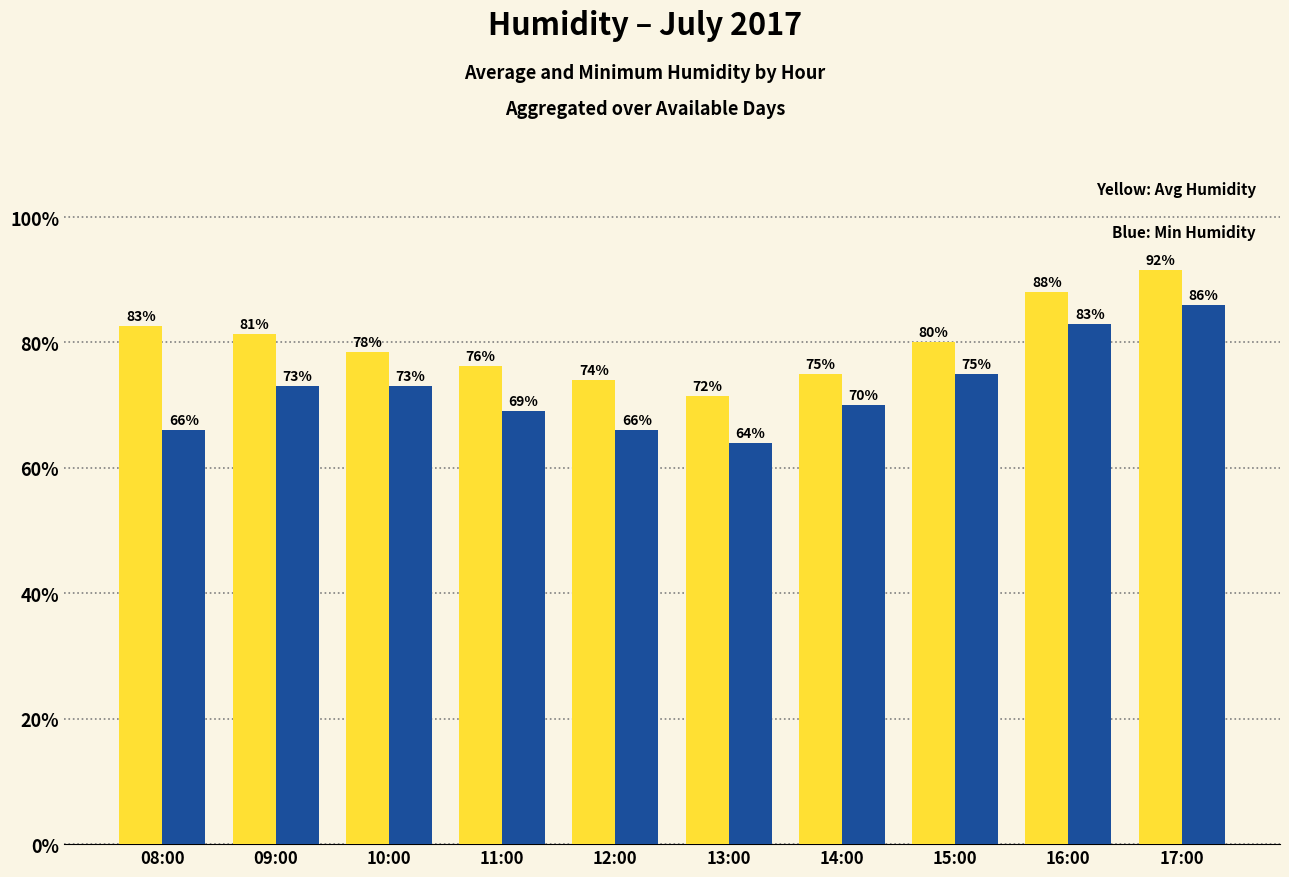

What is the minimum value shown in the chart?

64.0